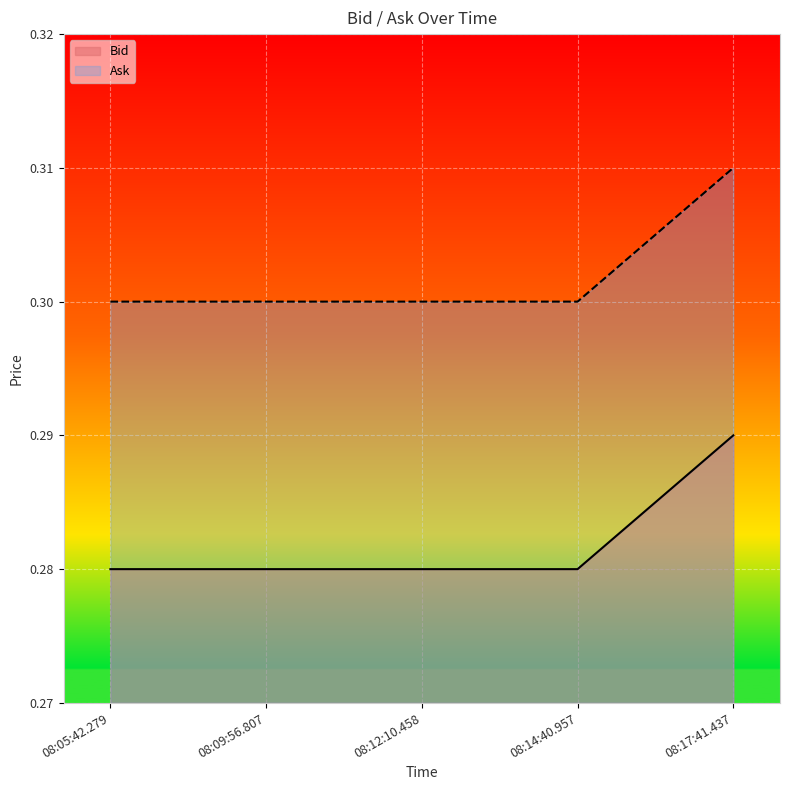

True or false: Ask and Bid intersect in this chart.

False